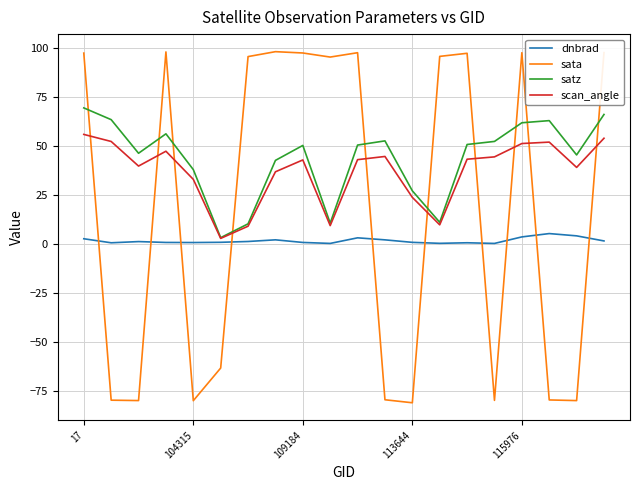

Which series has the largest range (max minus min)?

sata